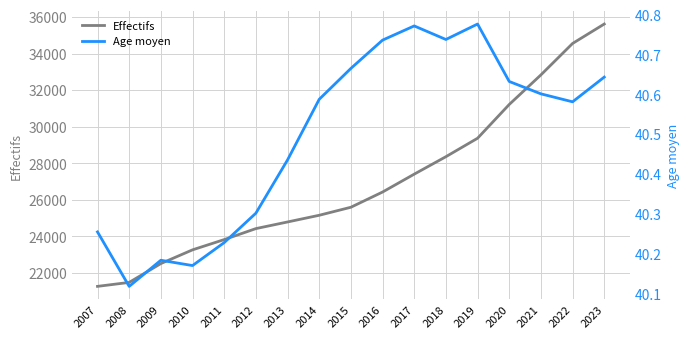

What is the value of the Effectifs point at the 8th from the left?

25158.0